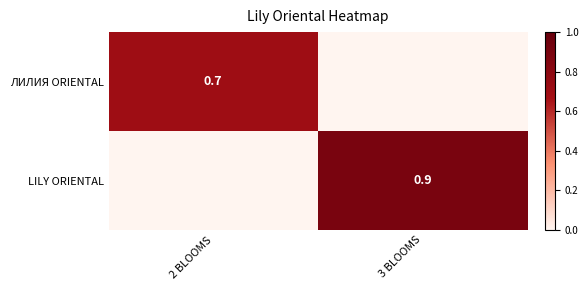

True or false: LILY ORIENTAL has a value of 1.2 at 3 BLOOMS.

False